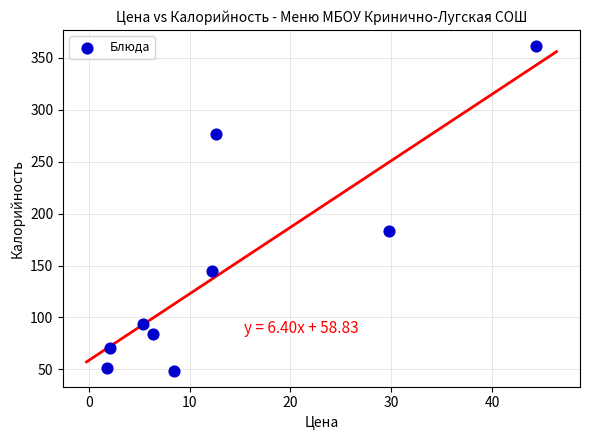

What is the average Y value?

146.2